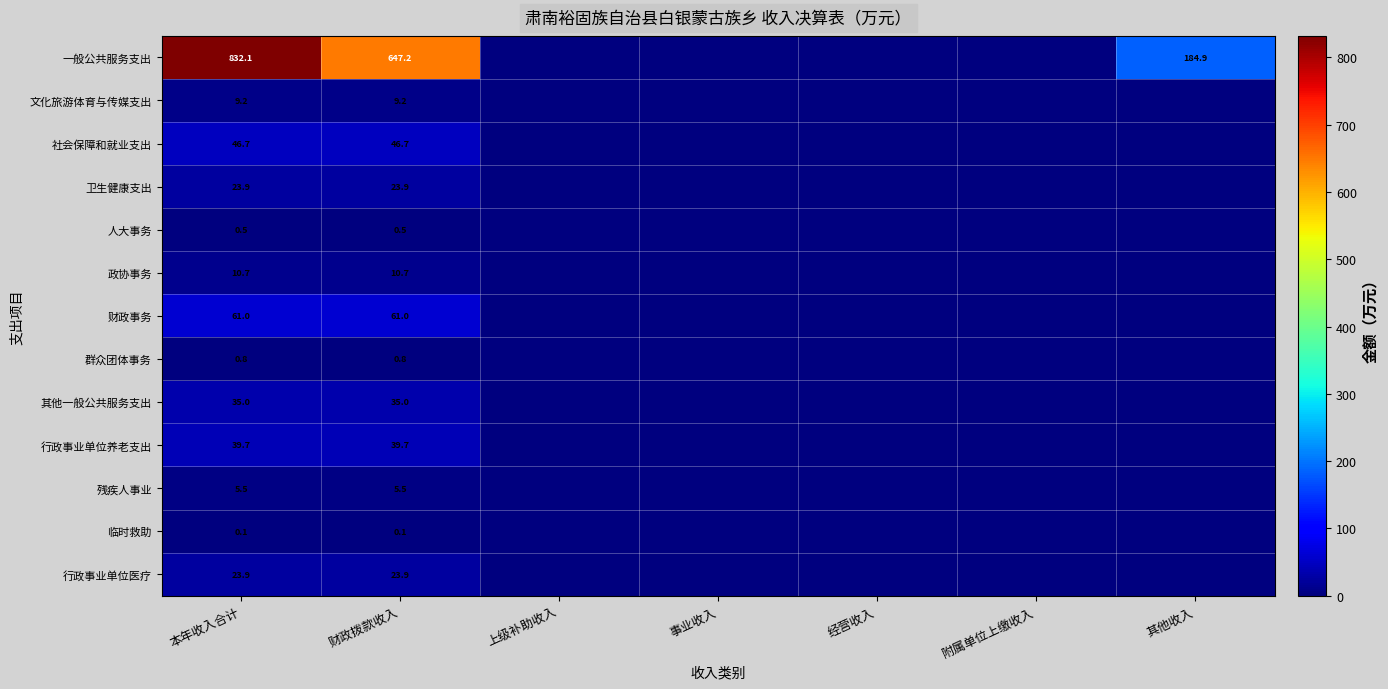

The 残疾人事业 series shows 1.3 at 财政拨款收入. True or false?

False